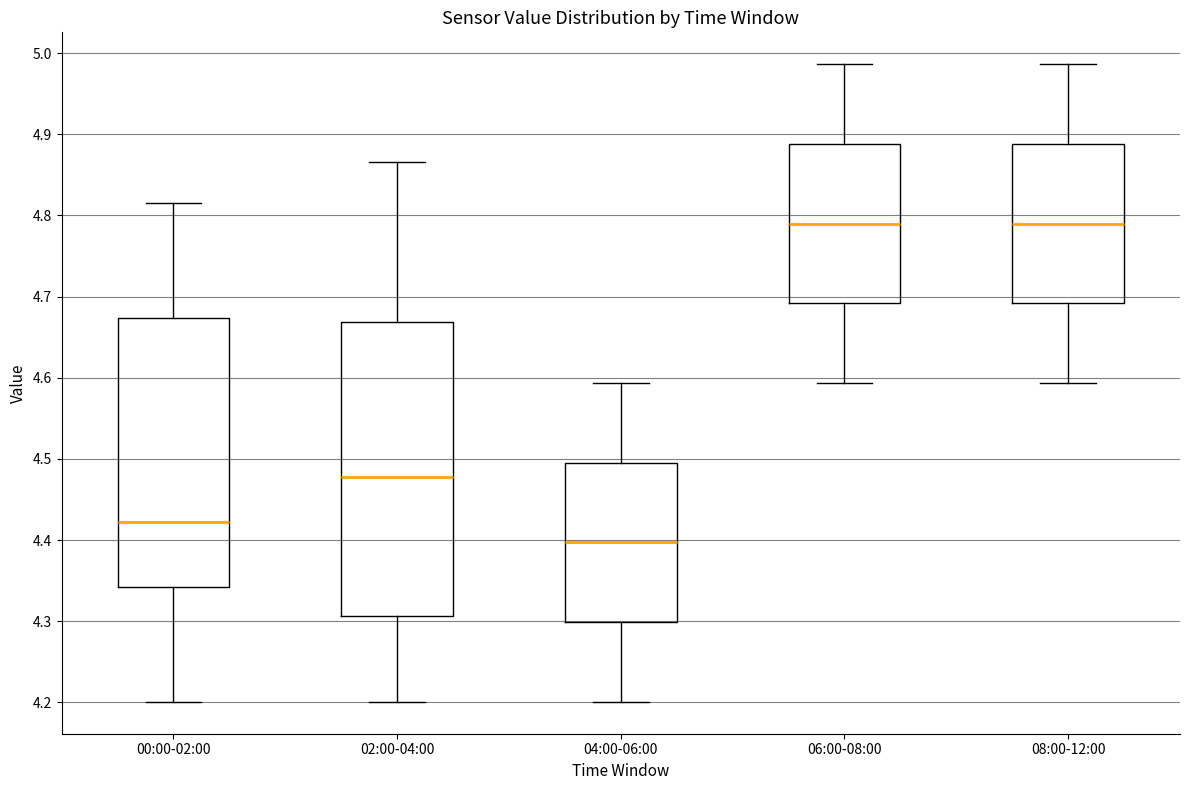

Which box's median line is the lowest?

04:00-06:00